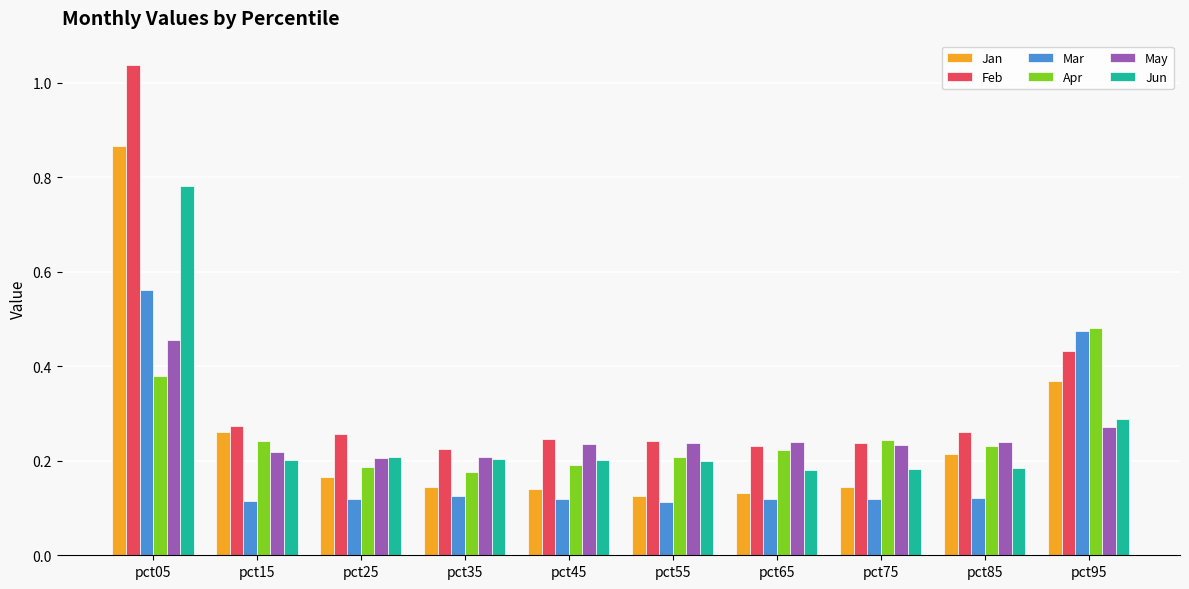

What are all the series names shown in the legend?

Jan, Feb, Mar, Apr, May, Jun